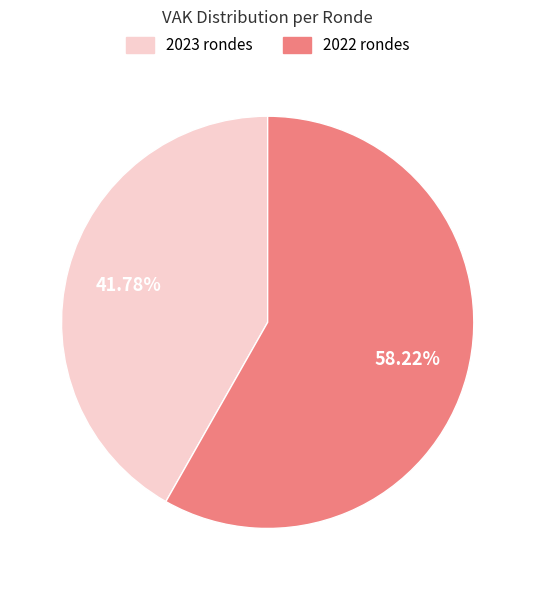

Is there a majority slice in this chart?

Yes